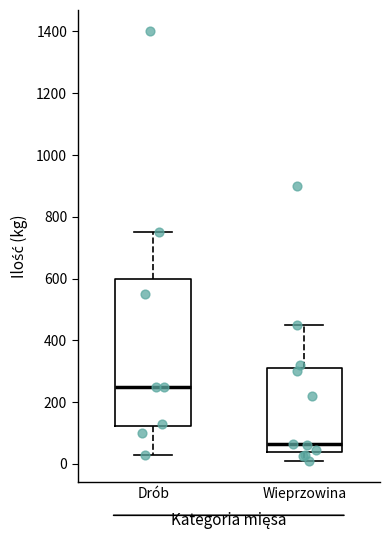

Reading left to right, read every box against the y-axis: the position of its median line, the range the box covers, and the ends of its whiskers. The values are not printed on the chart, so give them approximately, as read against the axis.

Drób: median 260, box 120 to 600, whiskers 40 to 760
Wieprzowina: median 60, box 40 to 320, whiskers 20 to 460